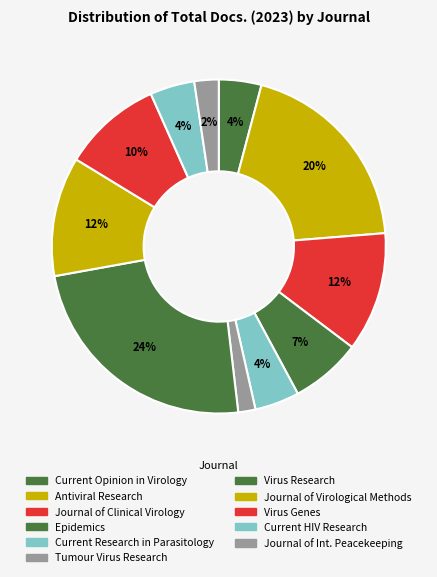

Does any single category account for the majority?

No